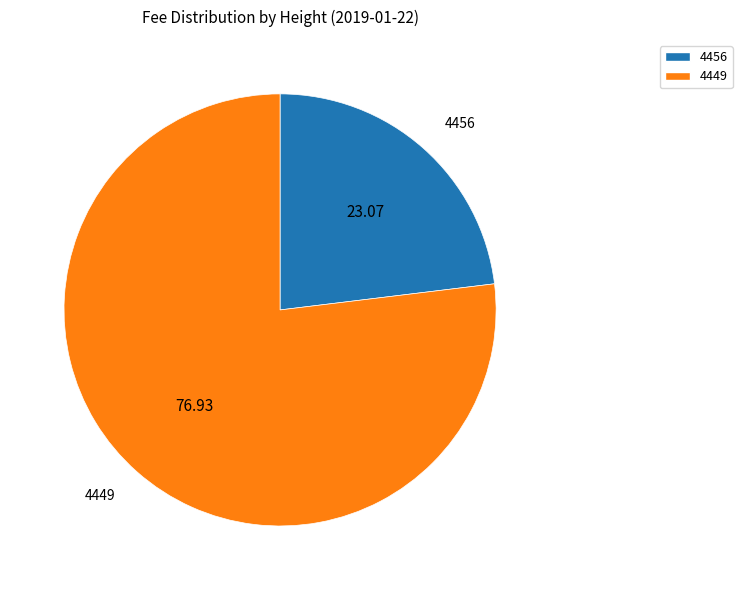

Combined, do 4456 and 4449 account for over 50%?

Yes